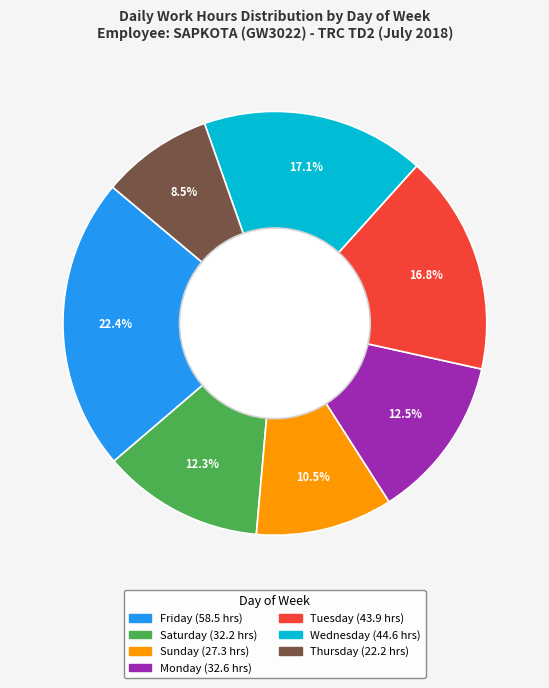

Is there any slice that represents more than half of the pie?

No